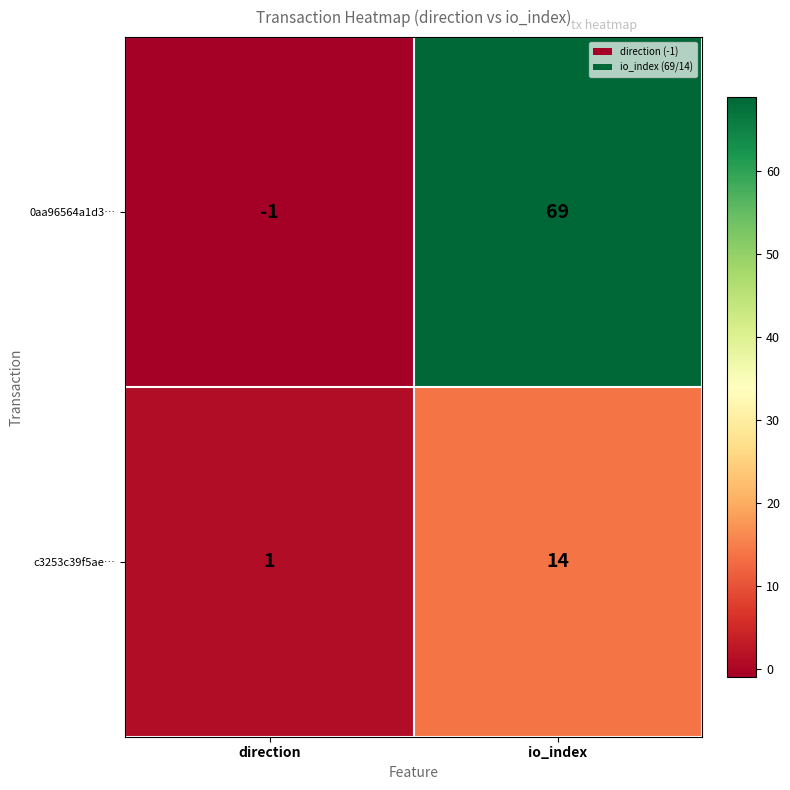

At which category is the sum across all series the highest?

io_index